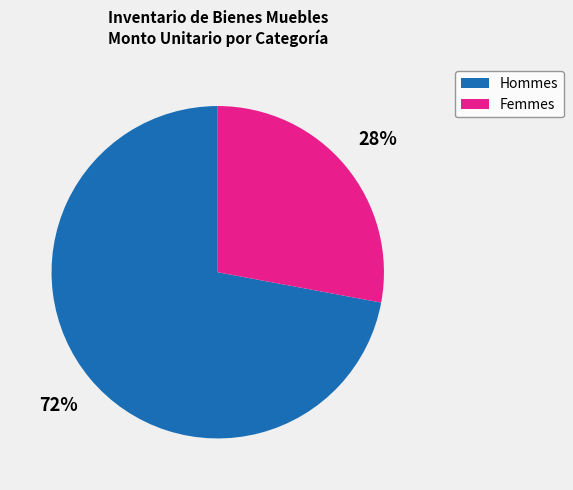

Is there a majority slice in this chart?

Yes